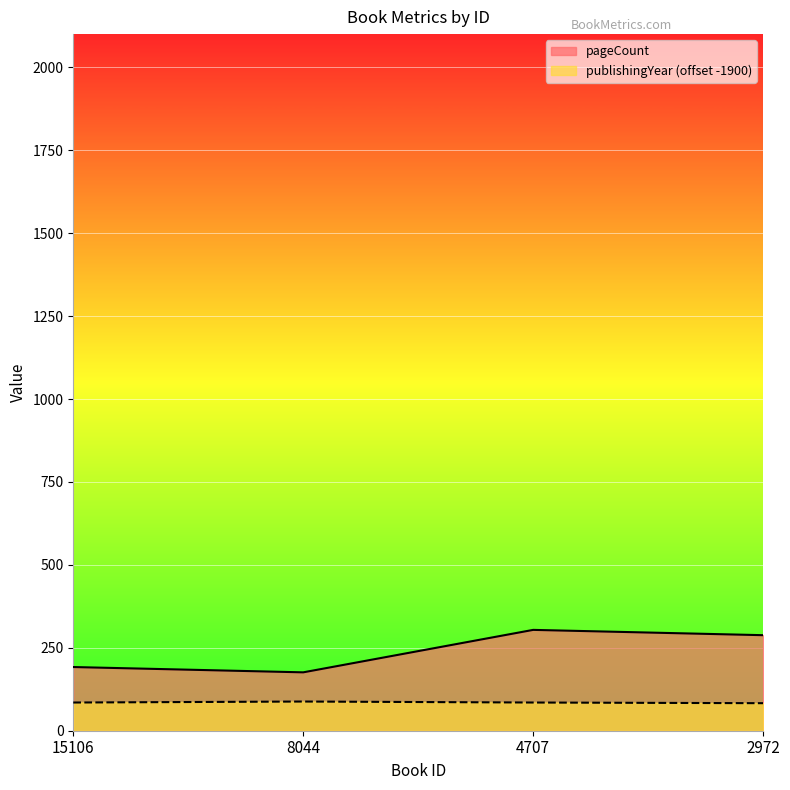

True or false: publishingYear and pageCount cross at least once.

False